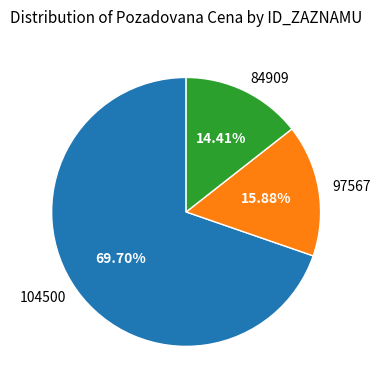

Does 104500 represent more than half of the total?

Yes